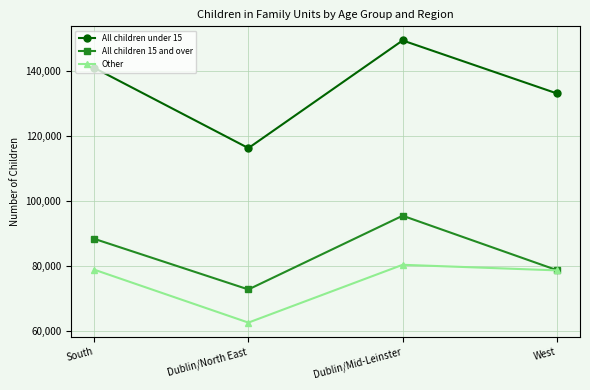

Rank the series at Dublin/Mid-Leinster from lowest to highest value.

Other, All children 15 and over, All children under 15